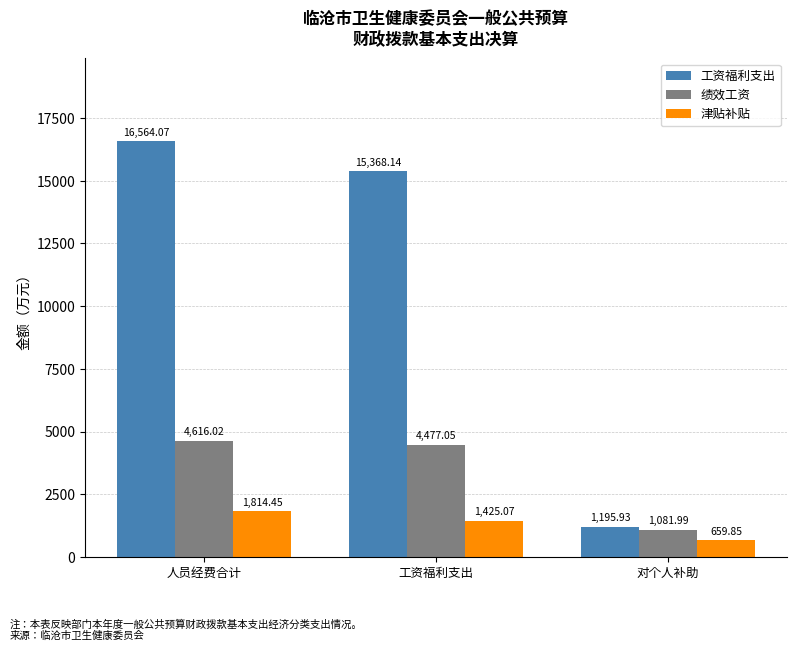

Which series has the largest total across all categories?

工资福利支出